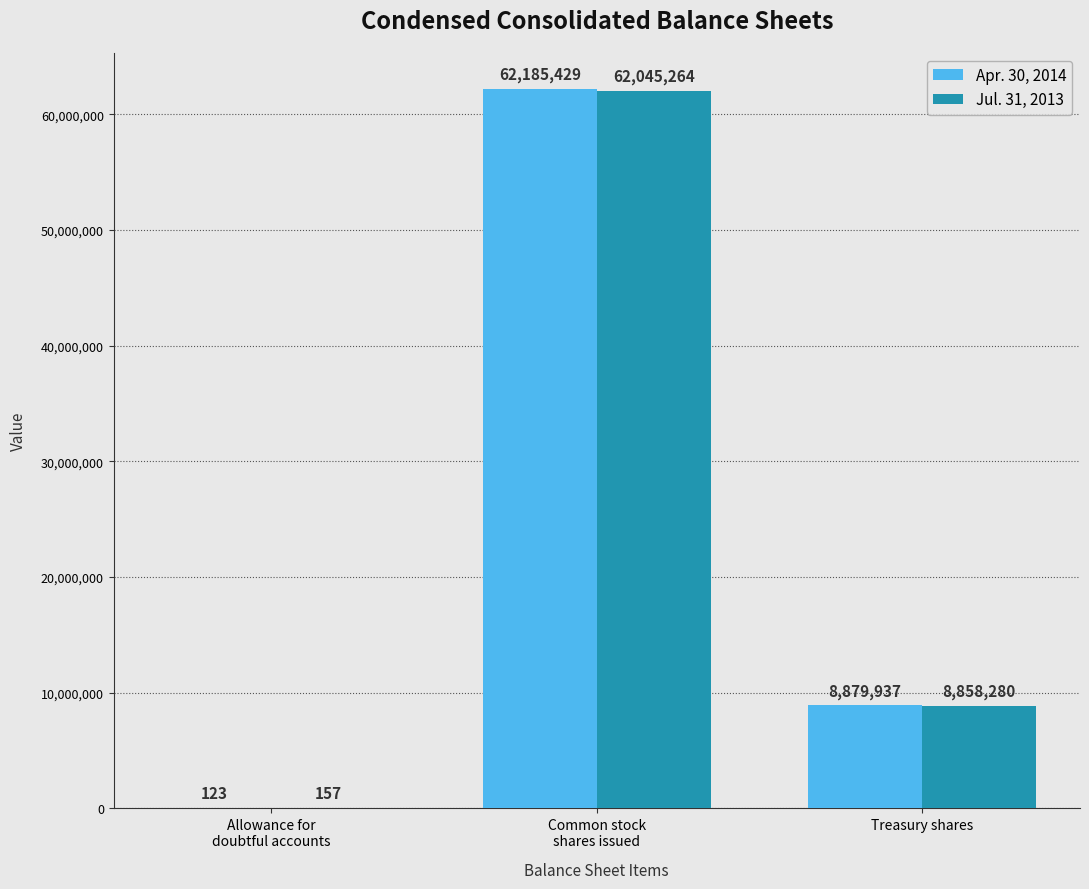

What is the approximate value of Jul. 31, 2013 at Treasury shares, to the nearest 100?

8858300